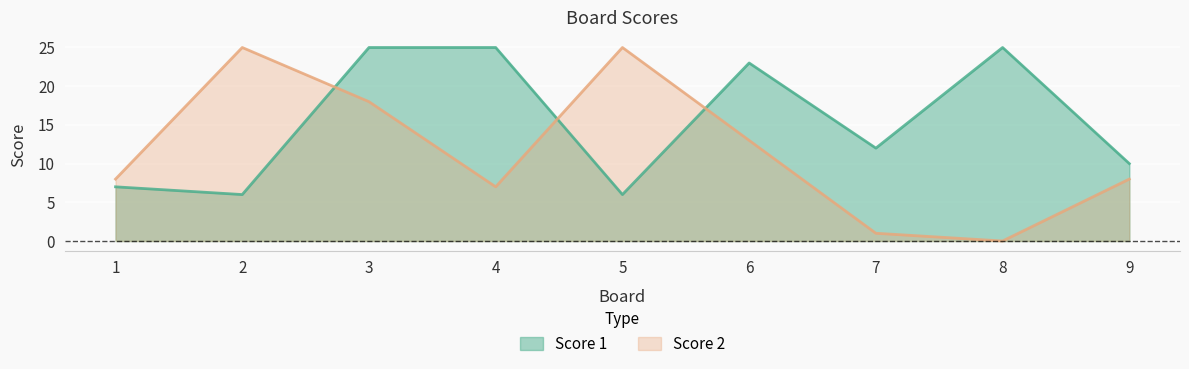

Reading left to right, extract all data points from this chart.

Score 1: 7	6	25	25	6	23	12	25	10
Score 2: 8	25	18	7	25	13	1	0	8